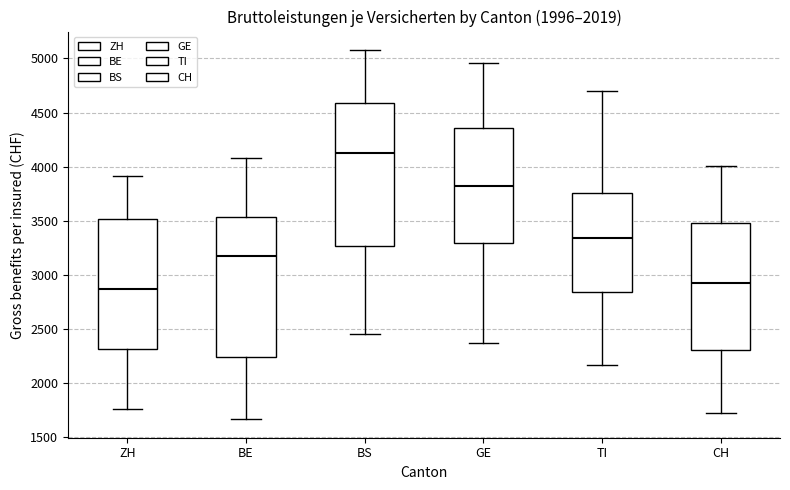

Which box has the highest median line?

BS